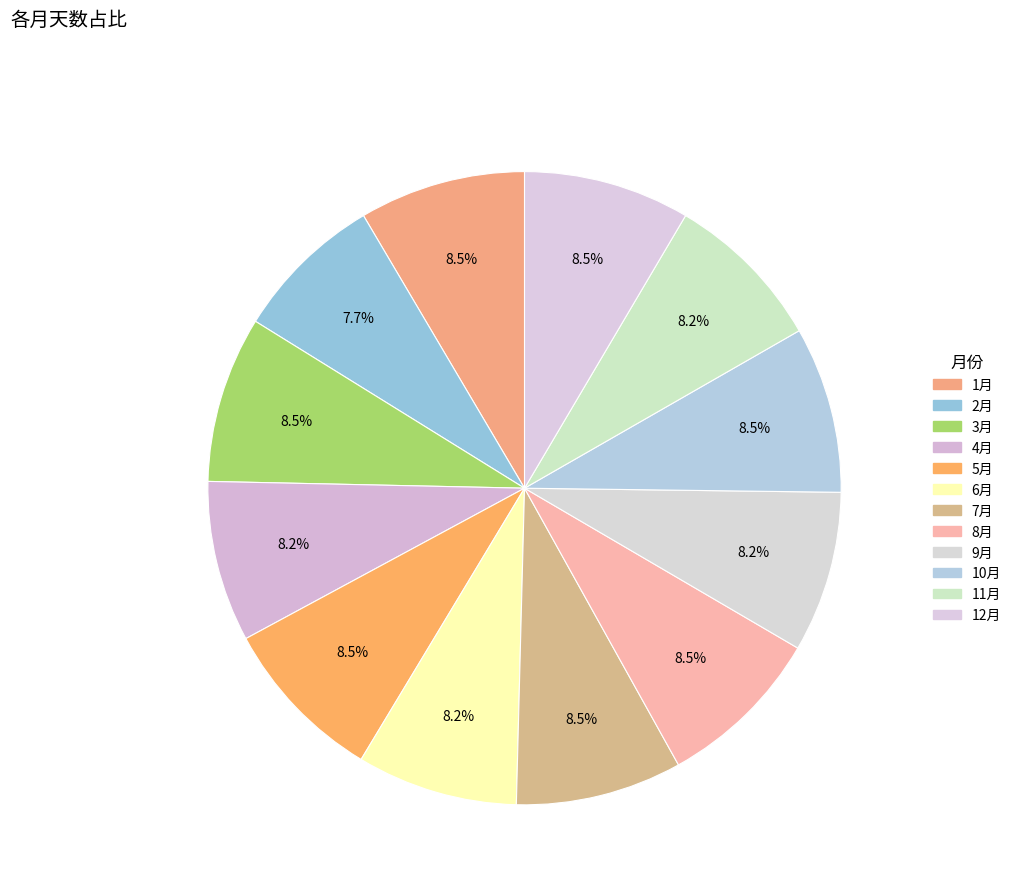

Combined, do 10月 and 7月 account for over 50%?

No